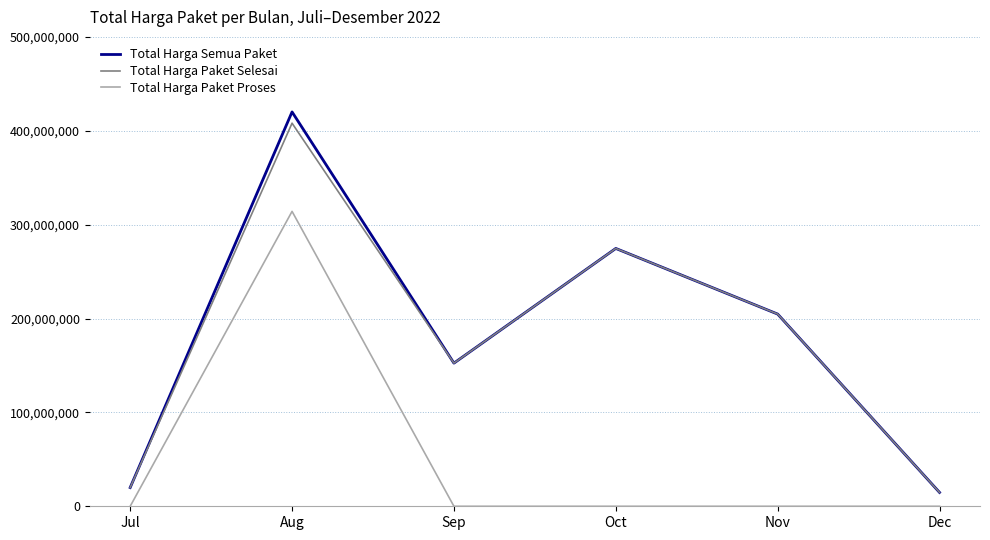

True or false: Total Harga Semua Paket and Total Harga Paket Proses intersect in this chart.

False